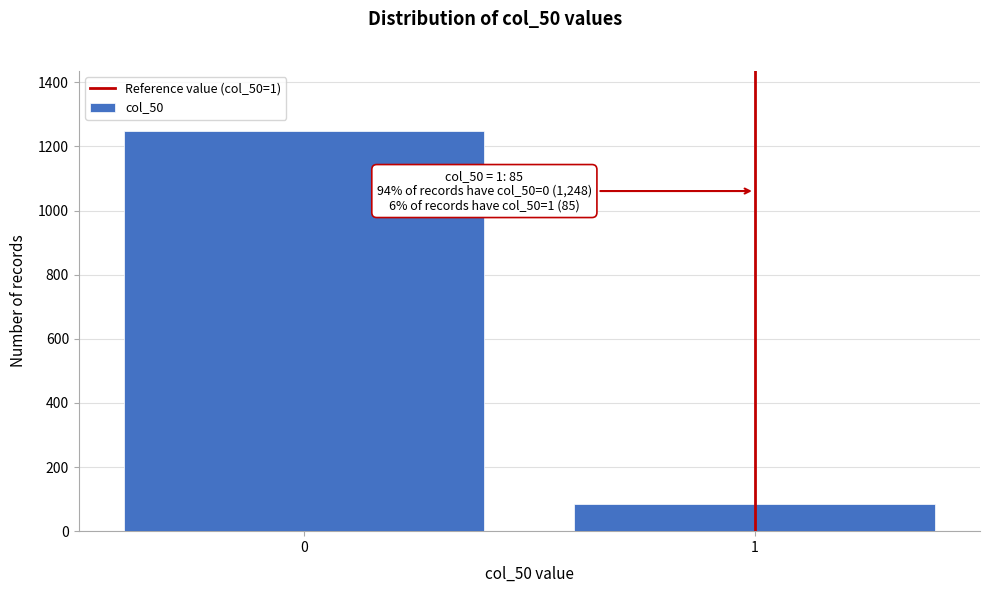

Reading left to right, list all the values displayed in this chart.

0=1248	1=85